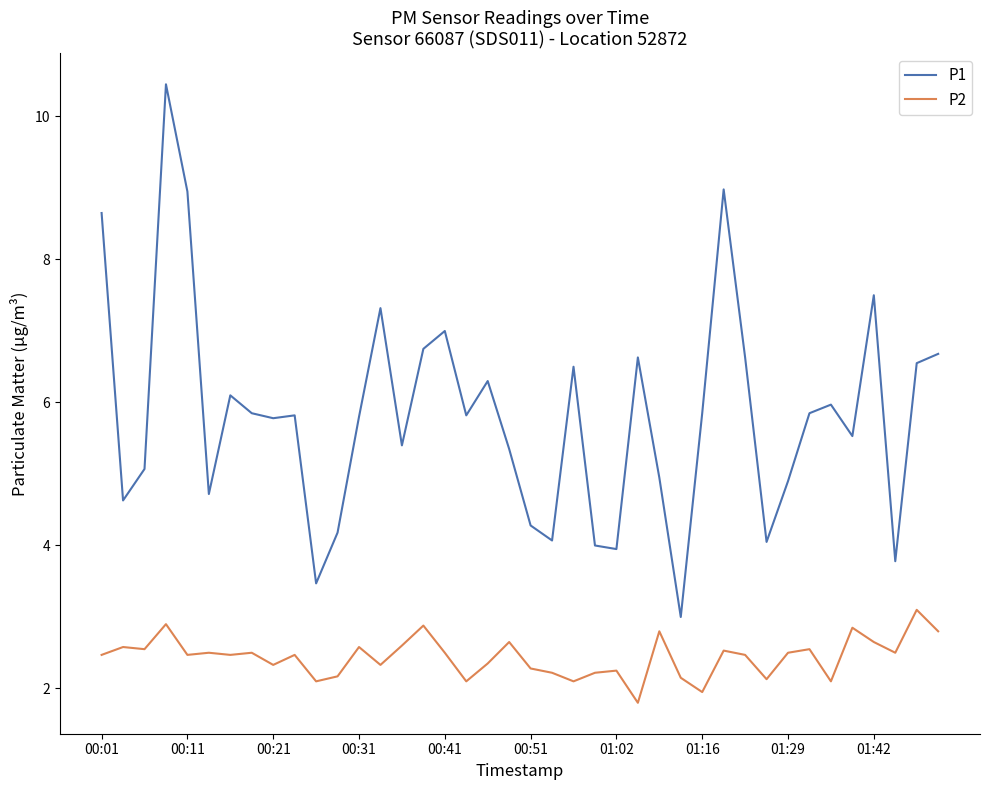

How many interior local valleys does the P1 series have?

12